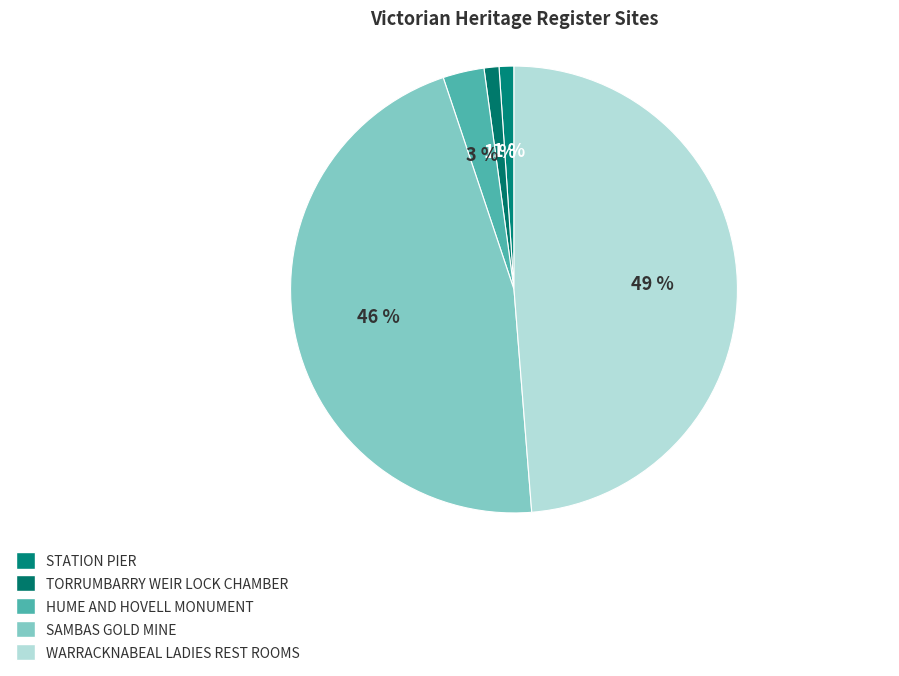

Count the number of slices in the pie.

5